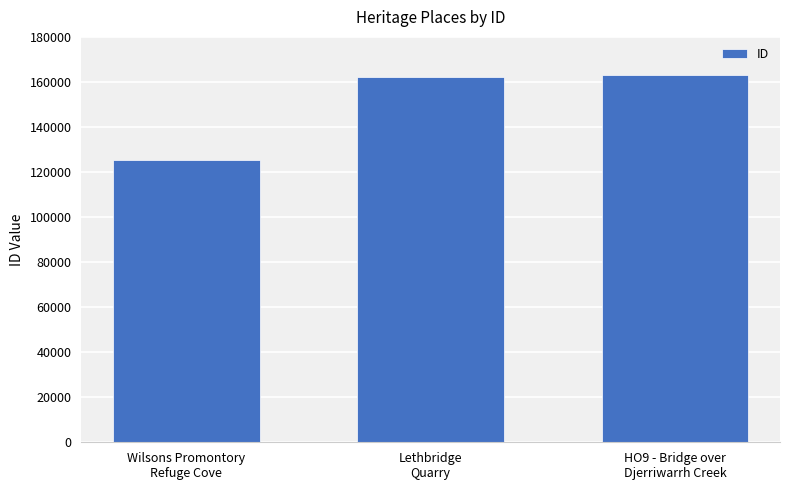

How many distinct data groups are displayed?

1